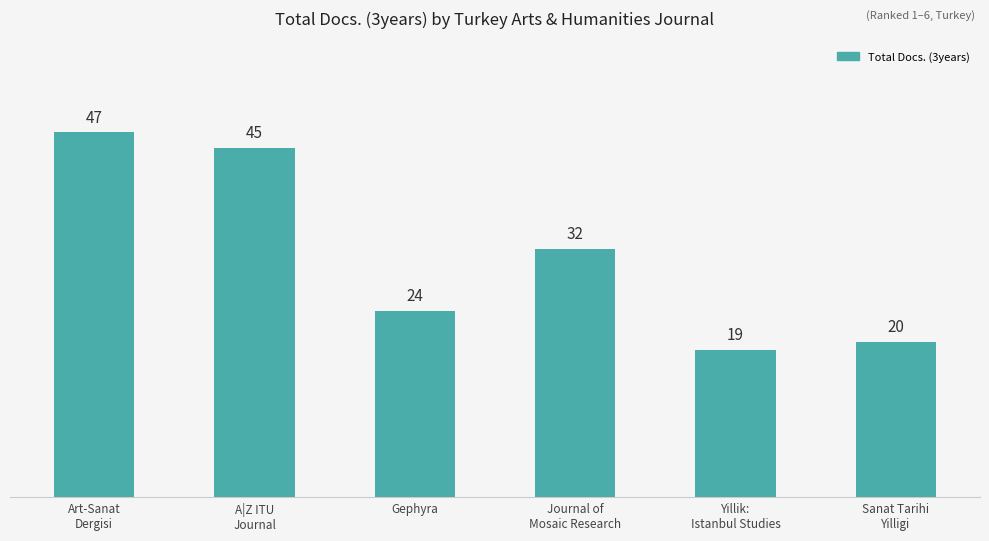

Between Gephyra and Art-Sanat
Dergisi, which is larger?

Art-Sanat
Dergisi